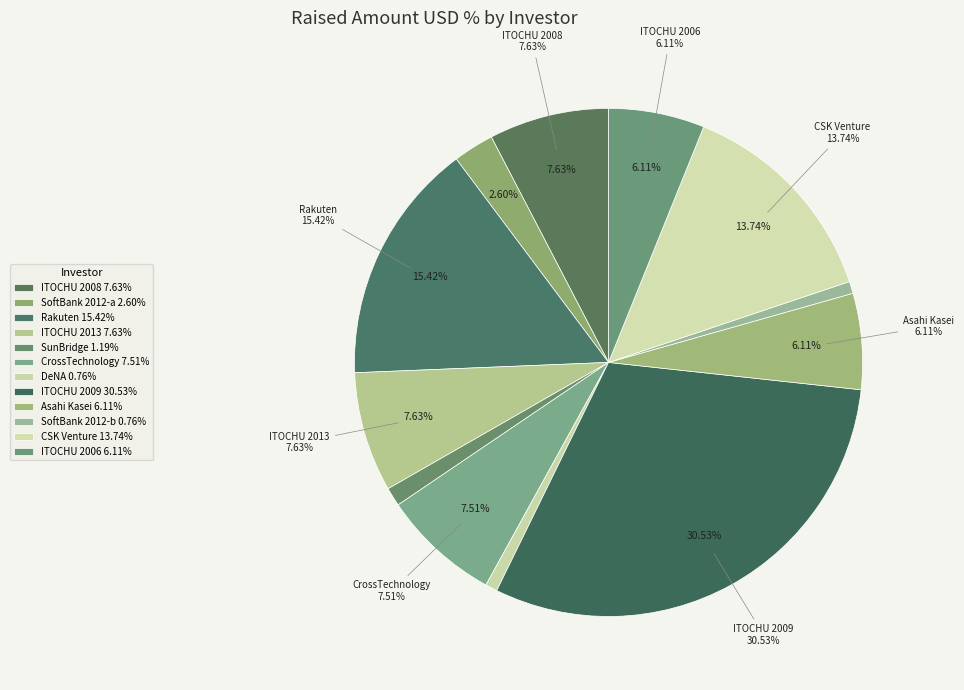

How much of the chart is everything except ITOCHU Corporation (2013)?

92.3%